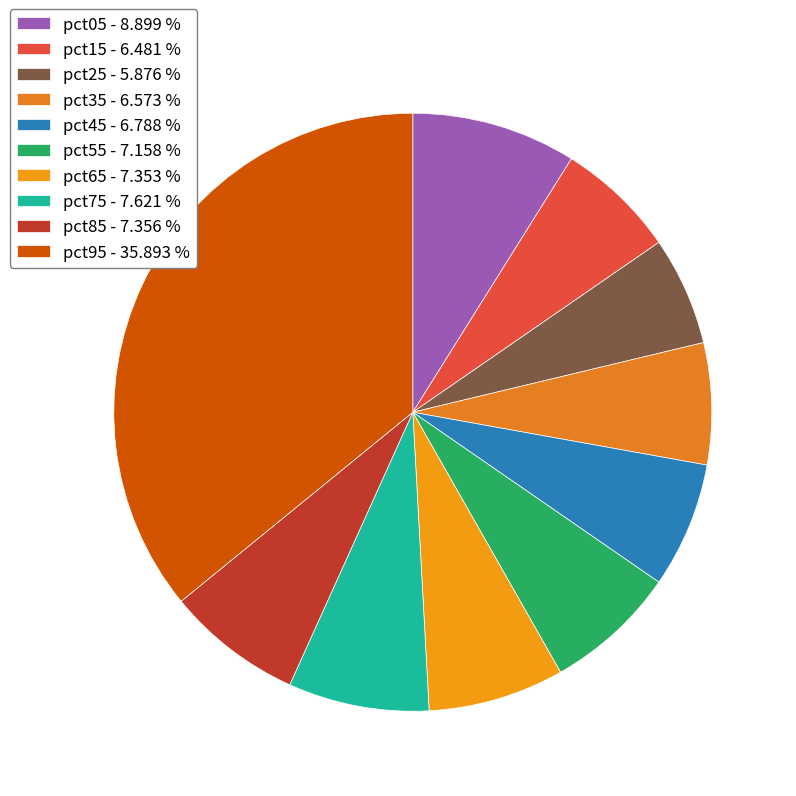

What percentage is the pct75 slice, to the nearest percent?

8%